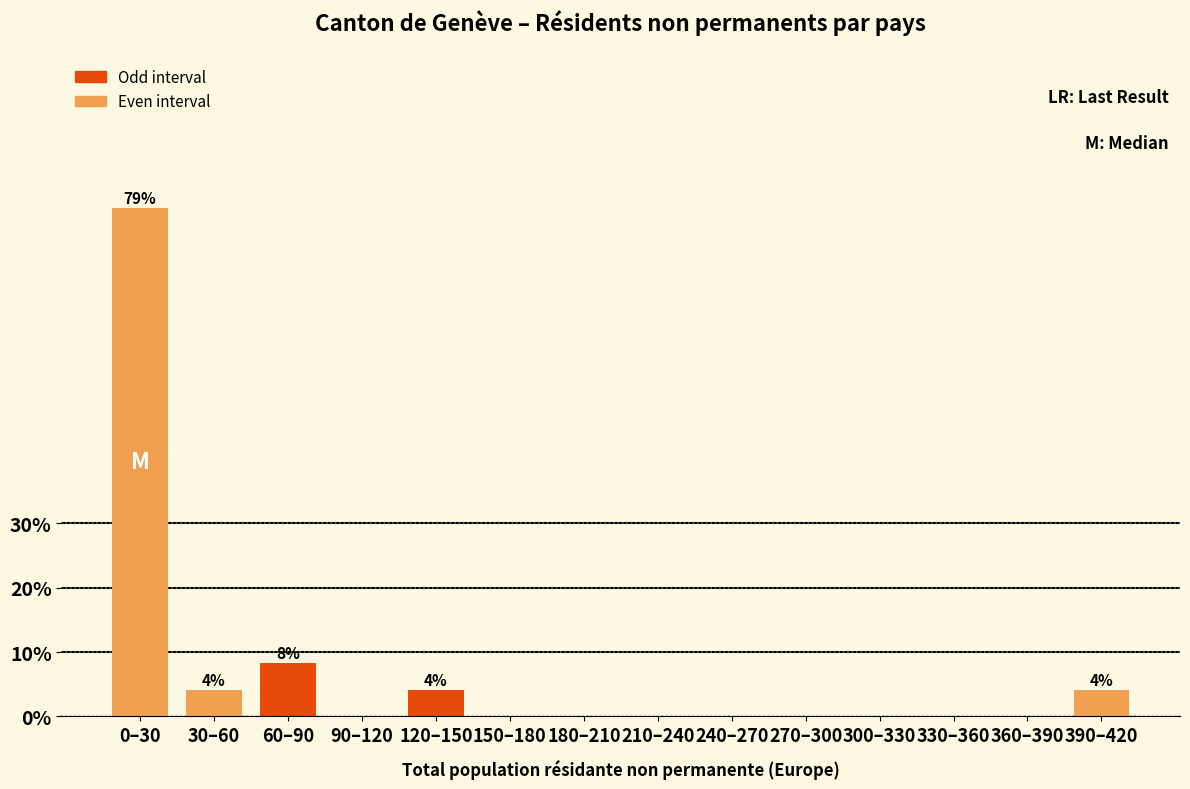

Reading left to right, transcribe all the data shown in this chart.

0–30=79.2	30–60=4.2	60–90=8.3	90–120=0.0	120–150=4.2	150–180=0.0	180–210=0.0	210–240=0.0	240–270=0.0	270–300=0.0	300–330=0.0	330–360=0.0	360–390=0.0	390–420=4.2